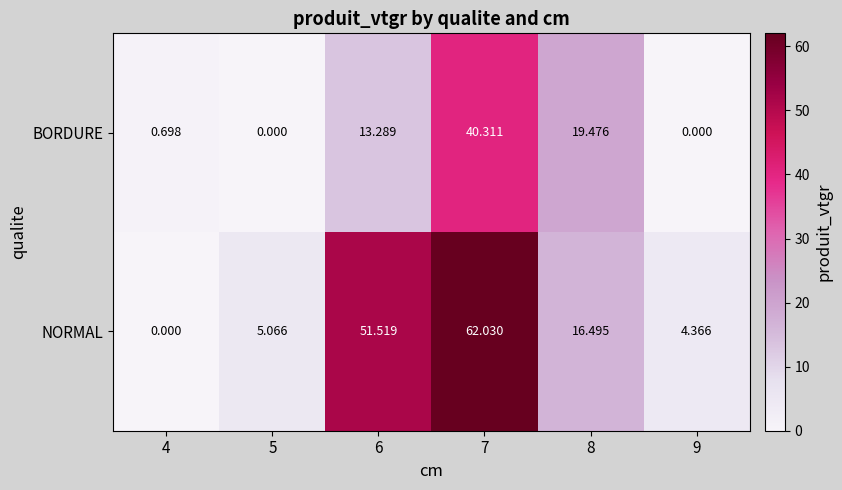

Which series has the widest spread of values?

NORMAL